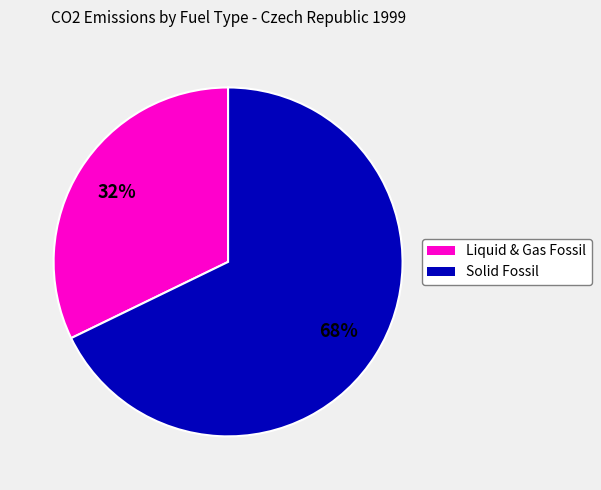

To the nearest percent, what is the average slice percentage?

50%